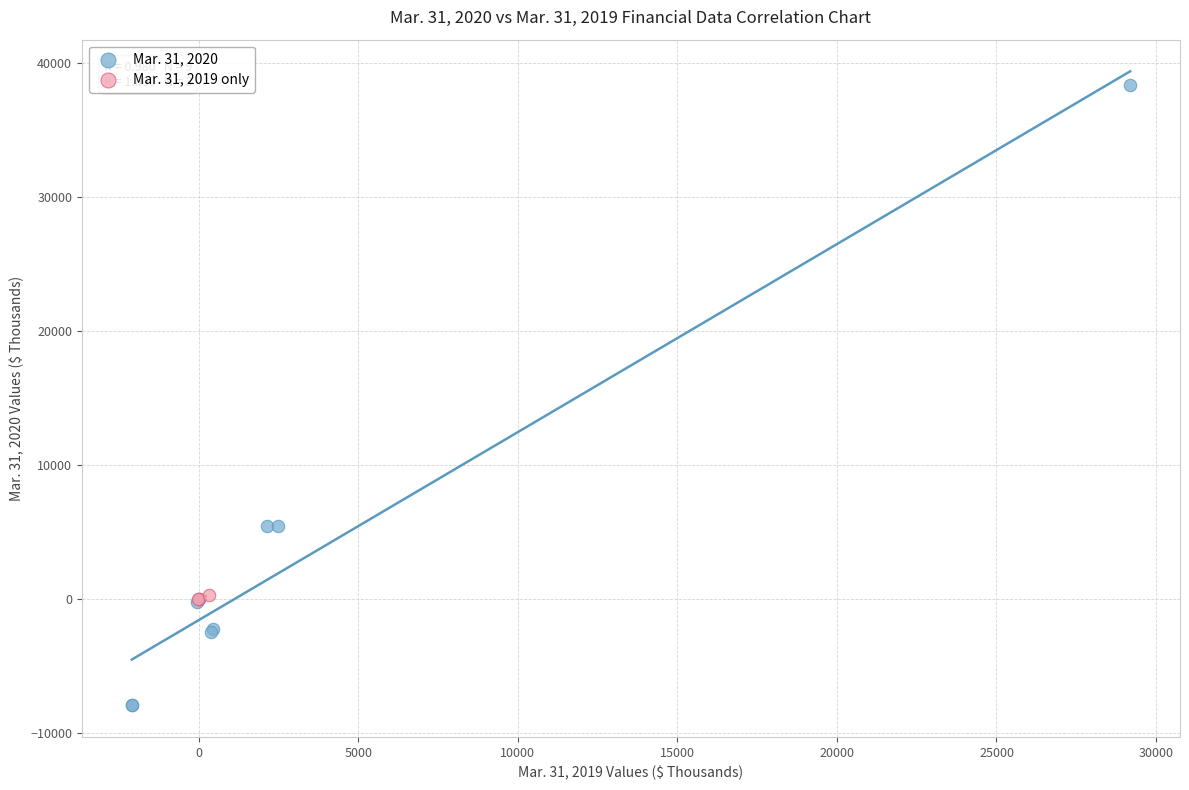

Which series has the widest spread of Y values?

Mar. 31, 2020